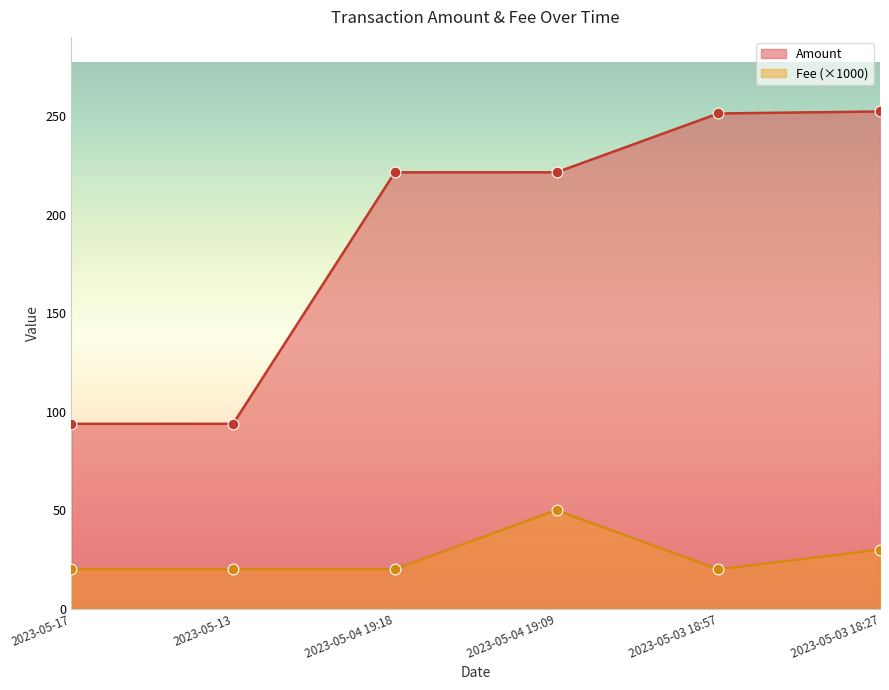

At how many categories does at least one series exceed 41?

6